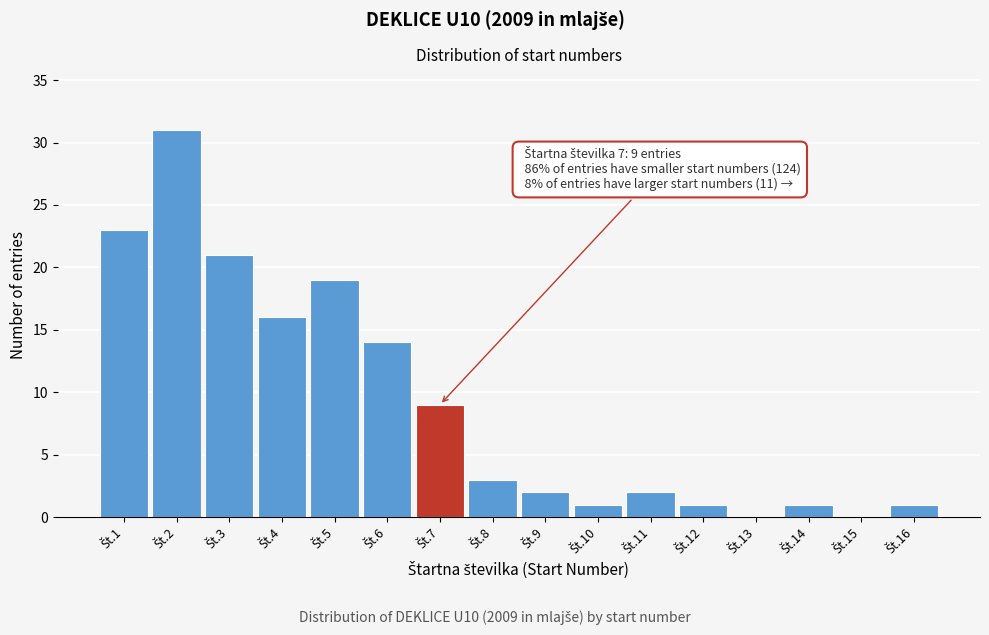

What is the greatest value displayed?

31